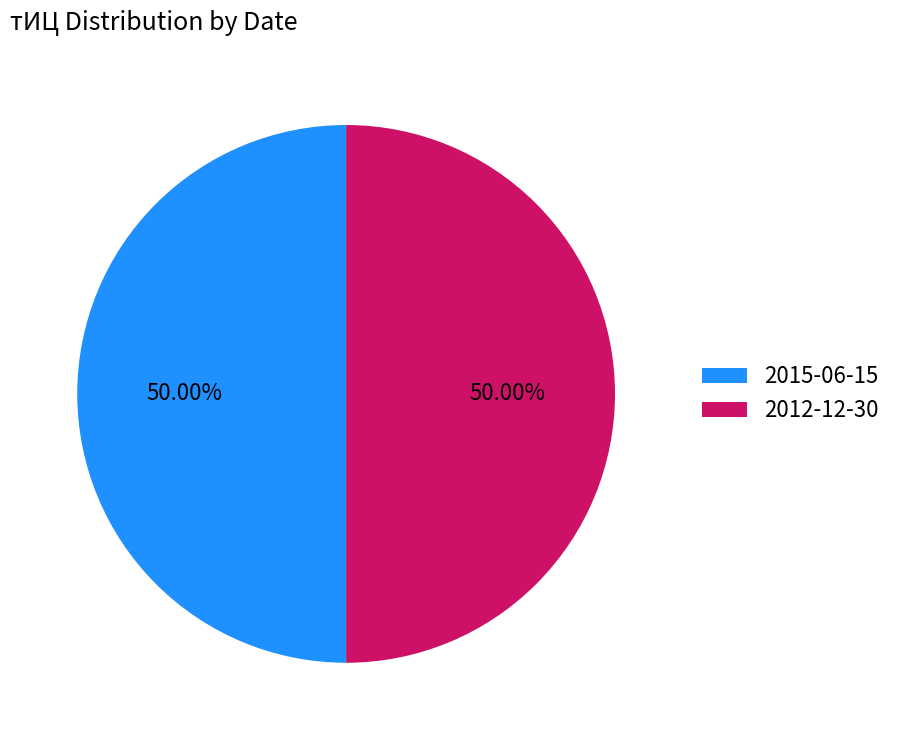

To the nearest percent, what is the combined percentage of 2012-12-30 and 2015-06-15?

100%